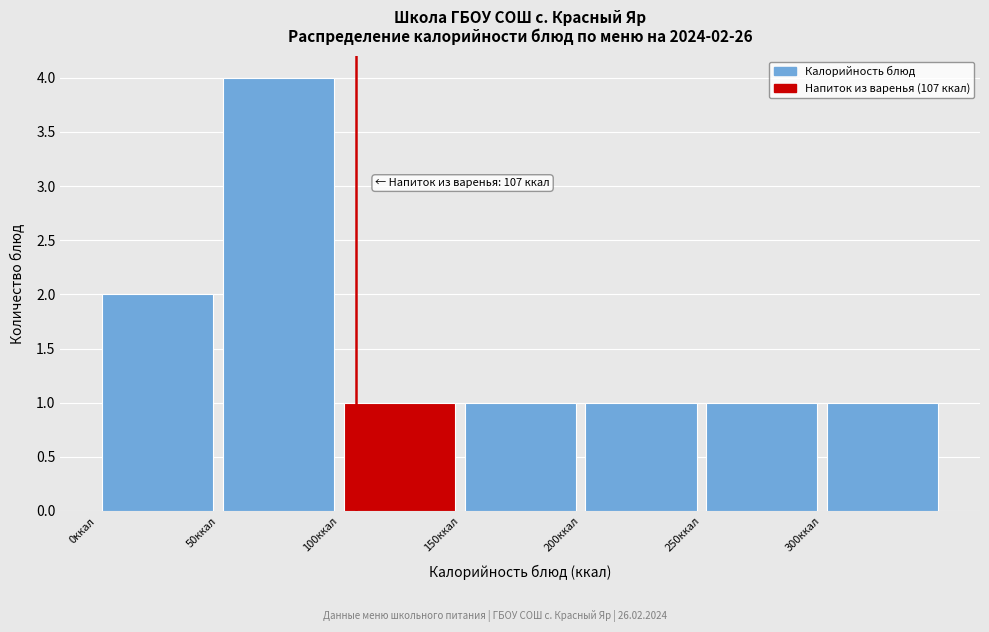

Which range on the x-axis has the tallest bar?

50 to 100